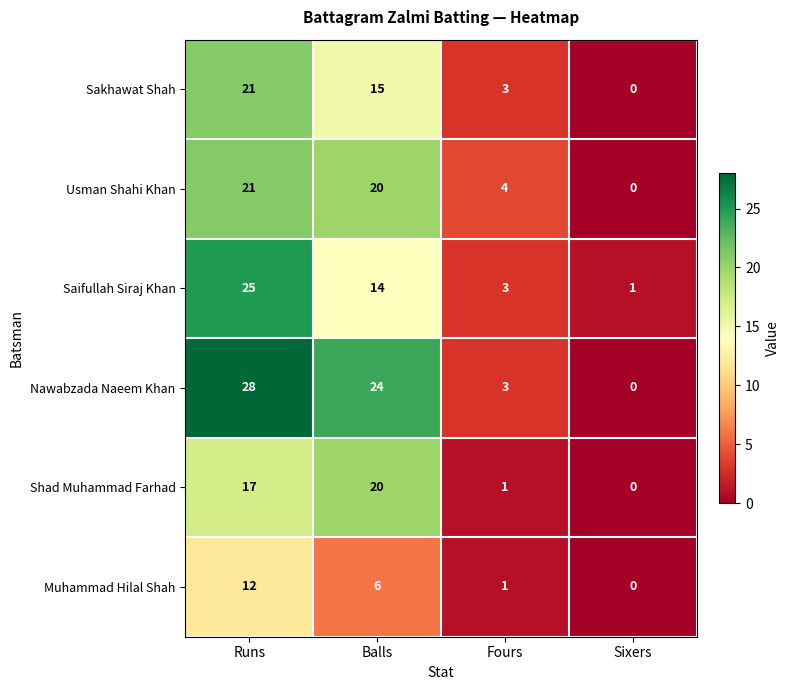

Reading left to right, what are all the values shown in this chart?

Sakhawat Shah: Runs=21	Balls=15	Fours=3	Sixers=0
Usman Shahi Khan: Runs=21	Balls=20	Fours=4	Sixers=0
Saifullah Siraj Khan: Runs=25	Balls=14	Fours=3	Sixers=1
Nawabzada Naeem Khan: Runs=28	Balls=24	Fours=3	Sixers=0
Shad Muhammad Farhad: Runs=17	Balls=20	Fours=1	Sixers=0
Muhammad Hilal Shah: Runs=12	Balls=6	Fours=1	Sixers=0